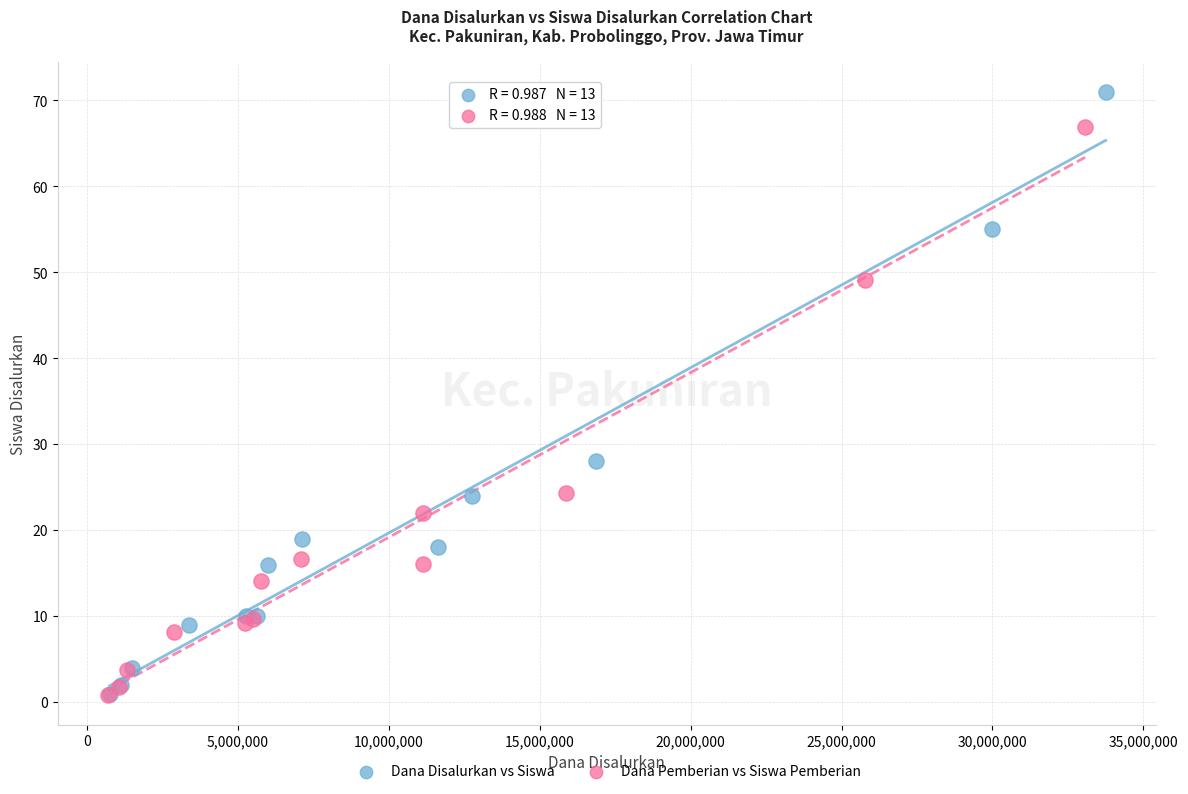

Which series reaches the maximum Y coordinate?

Dana Disalurkan vs Siswa